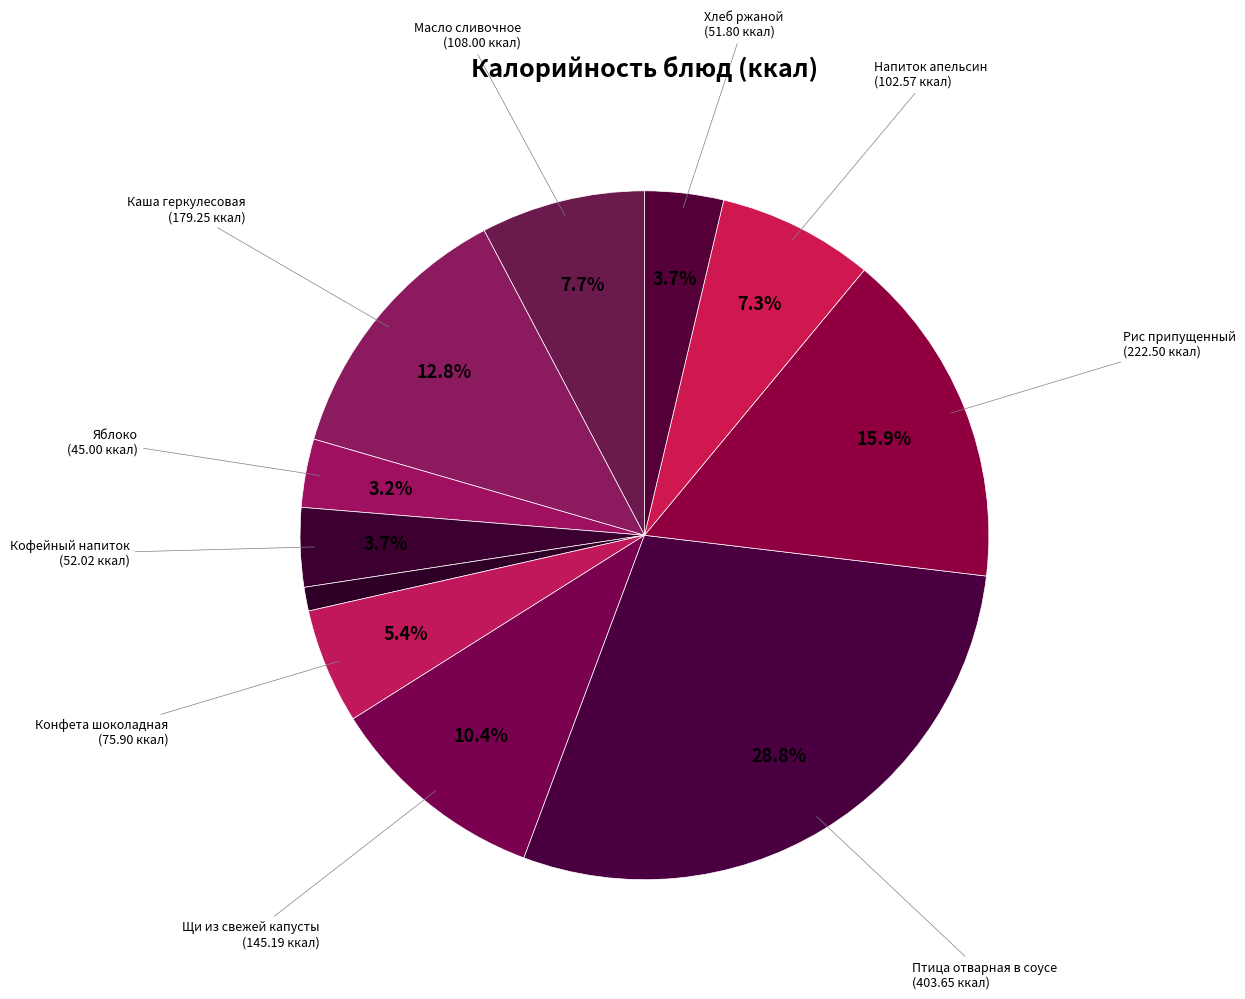

How many segments does this pie chart have?

11